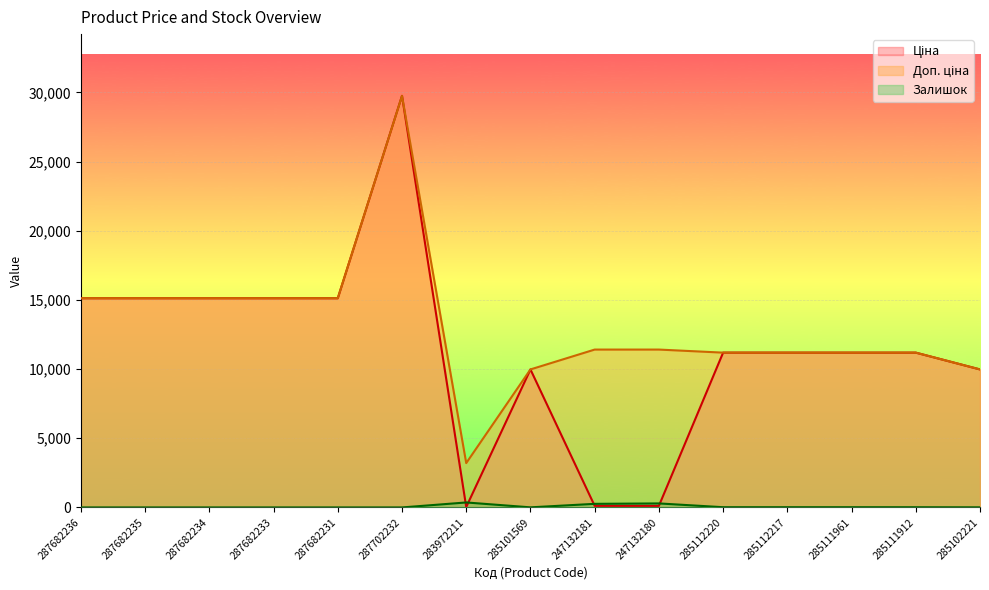

What is the label of the 1st point from the left?

287682236